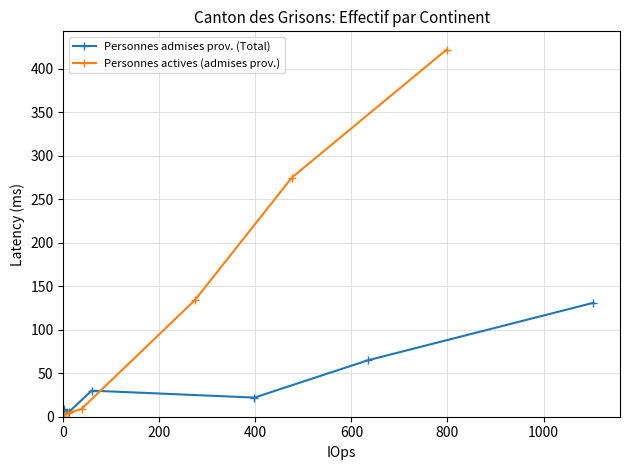

True or false: Personnes actives (admises prov.) and Personnes admises prov. (Total) cross at least once.

True